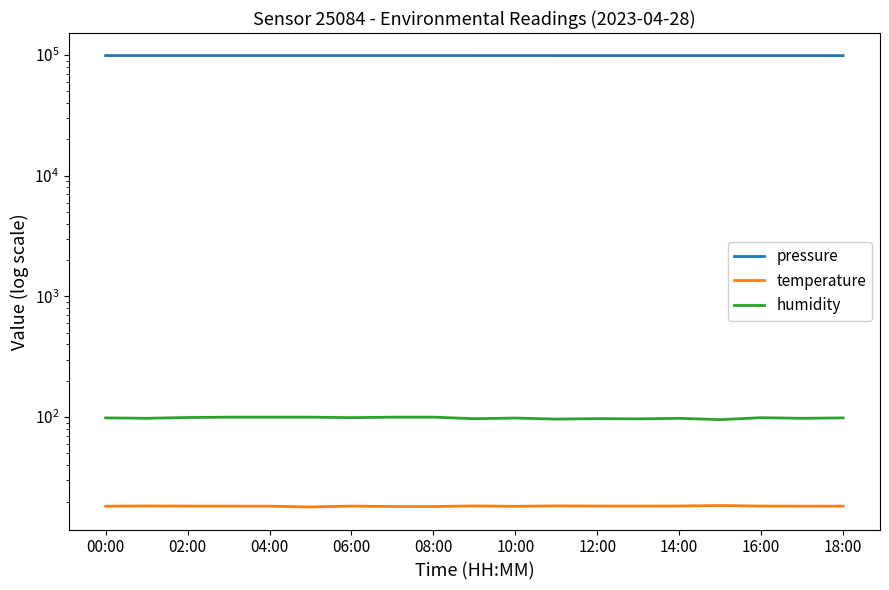

Which series has the largest total across all categories?

pressure